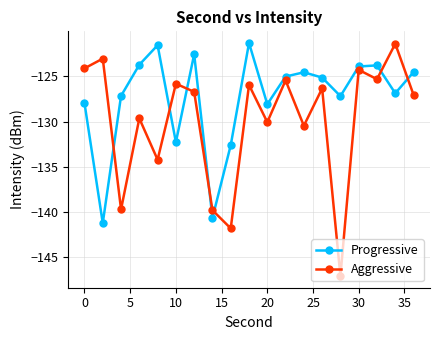

Which series has the largest total across all categories?

Progressive